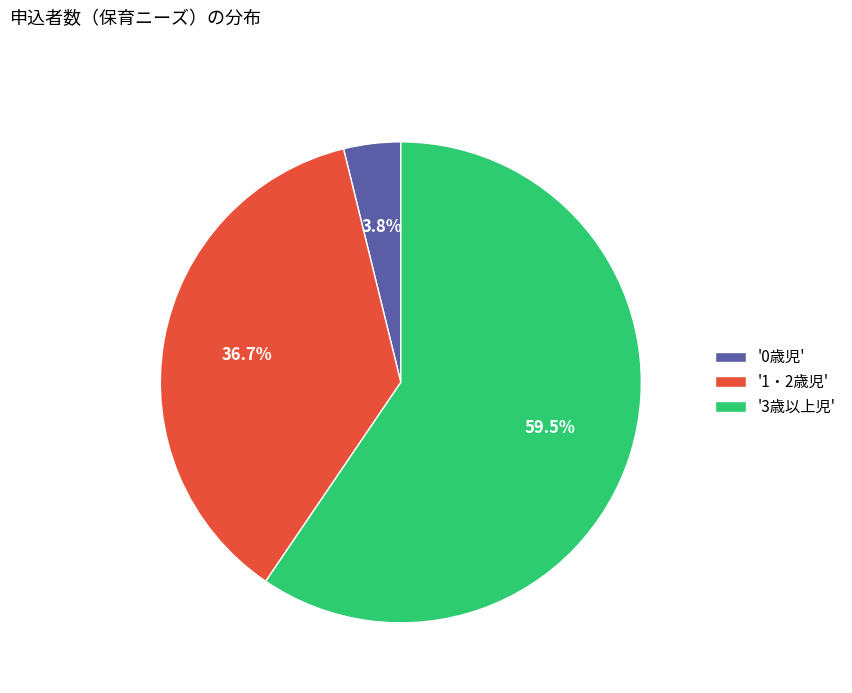

Rank the categories by value from lowest to highest.

'0歳児', '1・2歳児', '3歳以上児'